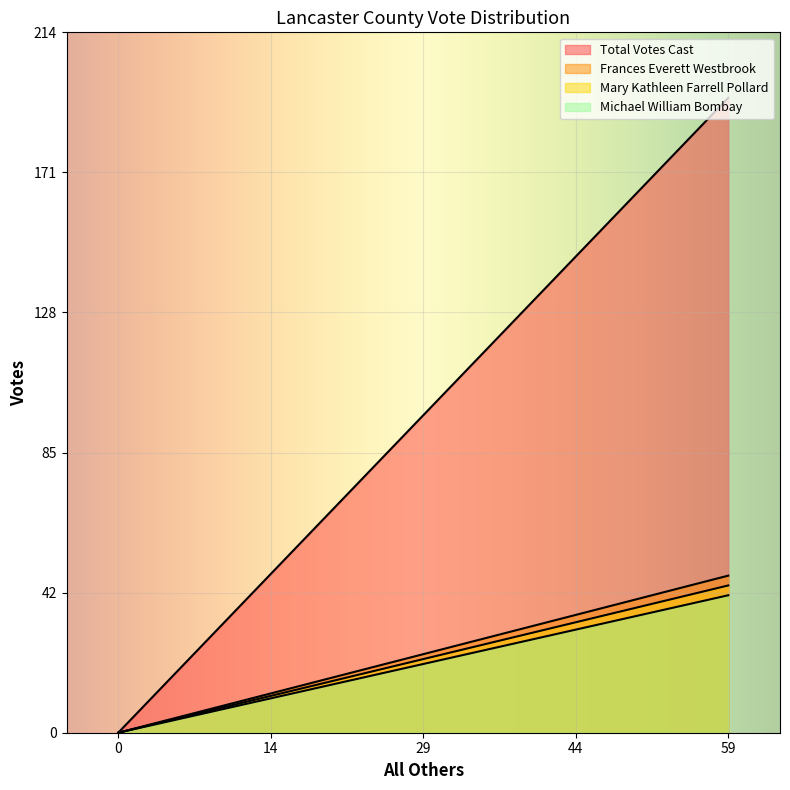

Does the chart display data point markers on the line(s)?

No